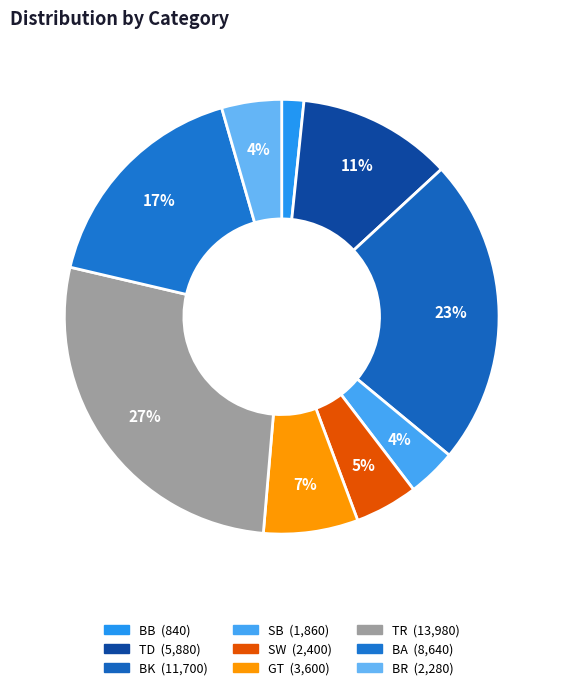

How many slices are in this pie chart?

9